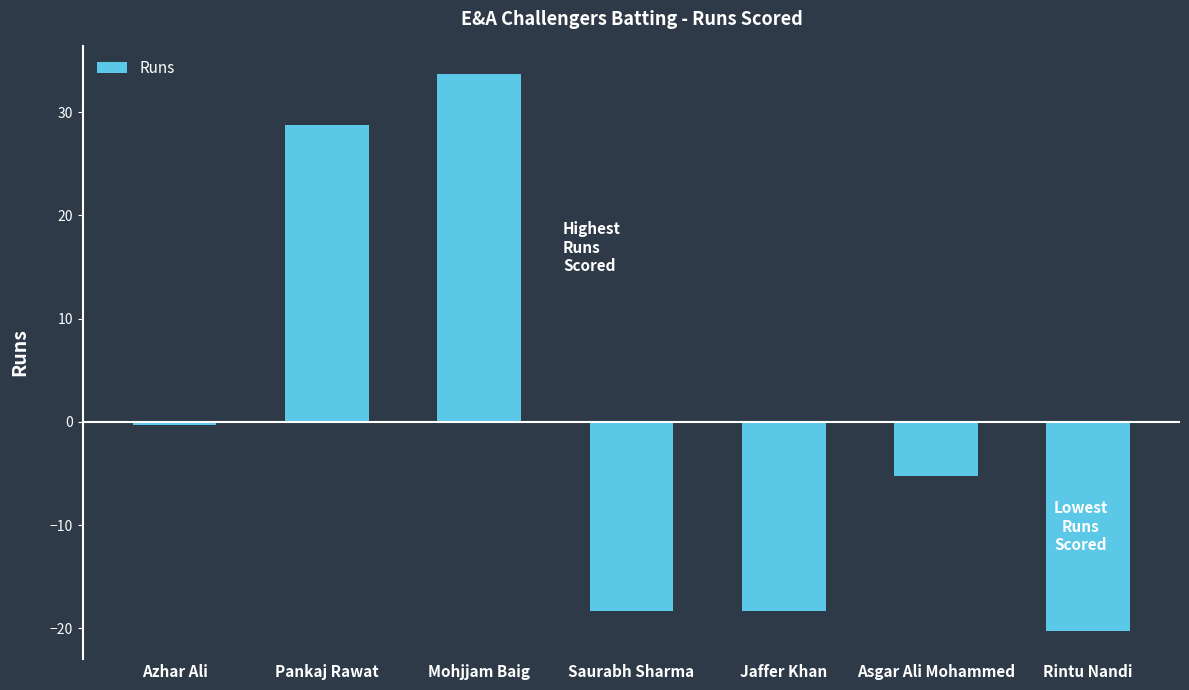

Reading right to left, what are all the values shown in this chart?

-20.3	-5.3	-18.3	-18.3	33.7	28.7	-0.3